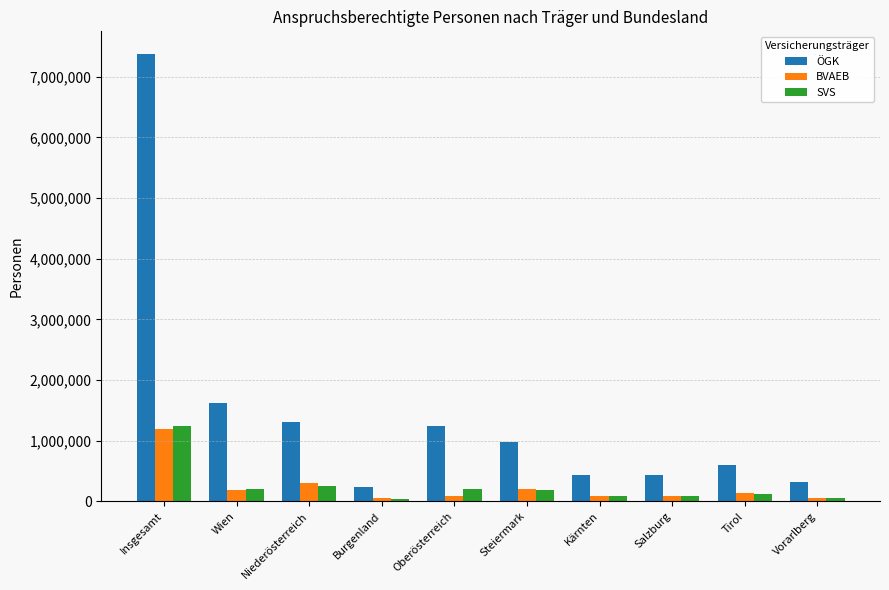

What are all the series names shown in the legend?

ÖGK, BVAEB, SVS